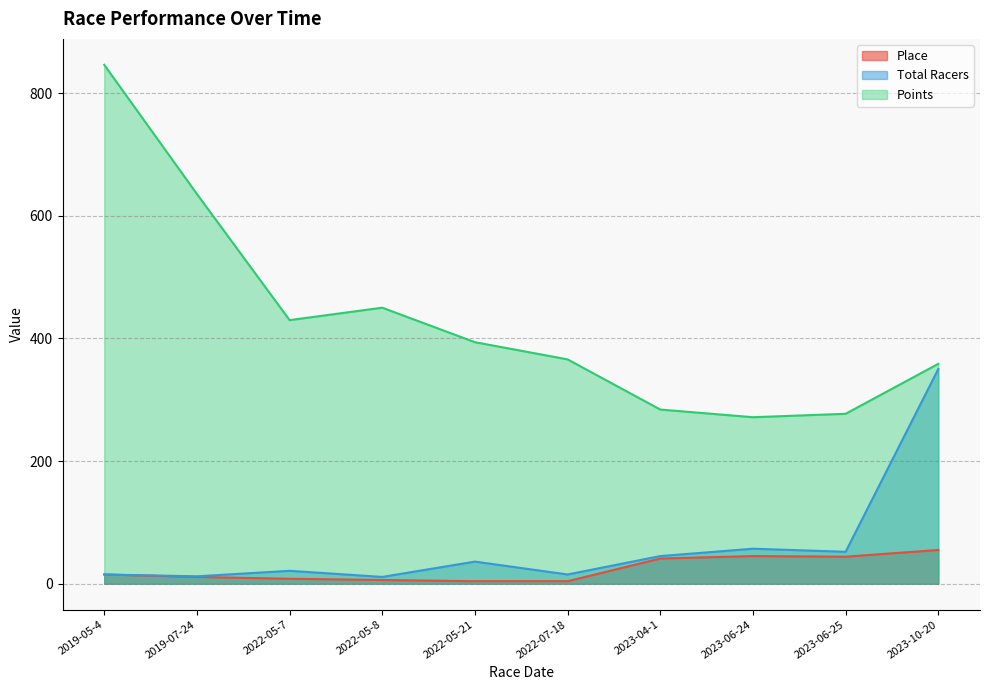

At which label does Points reach its peak?

2019-05-4